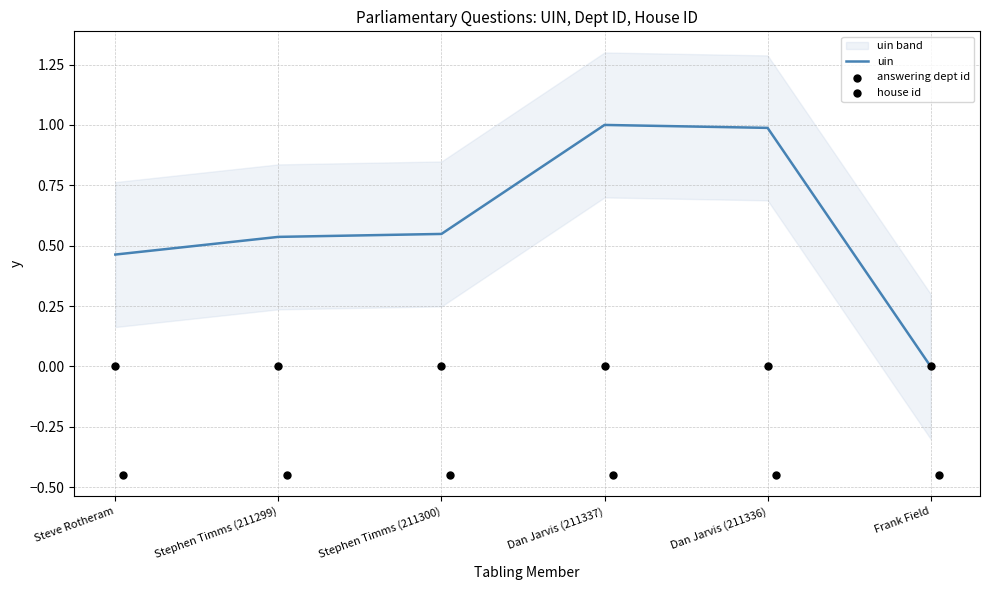

True or false: uin has a value of 0.3 at Dan Jarvis (211337).

False